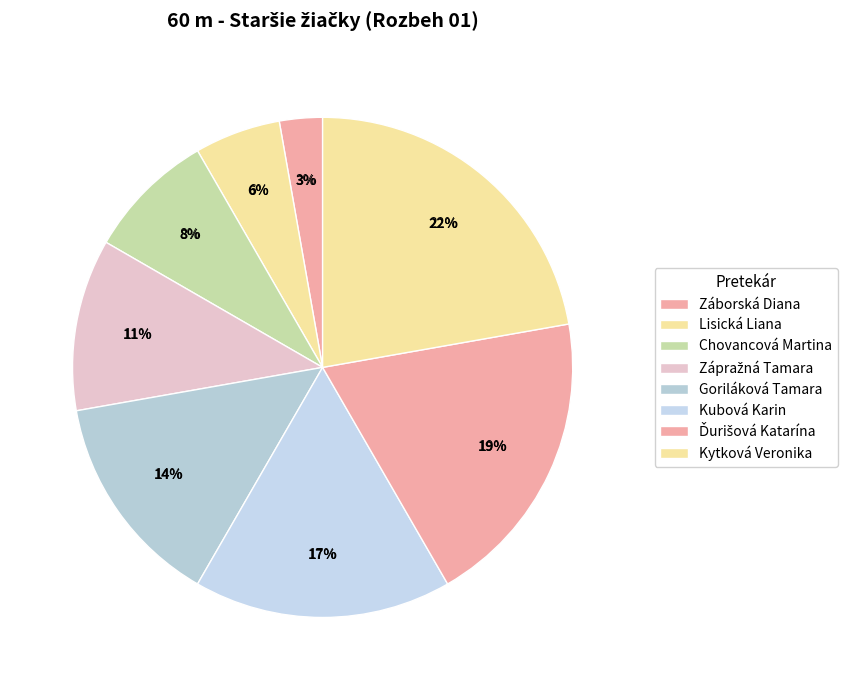

To the nearest percent, what is the average slice percentage?

12%